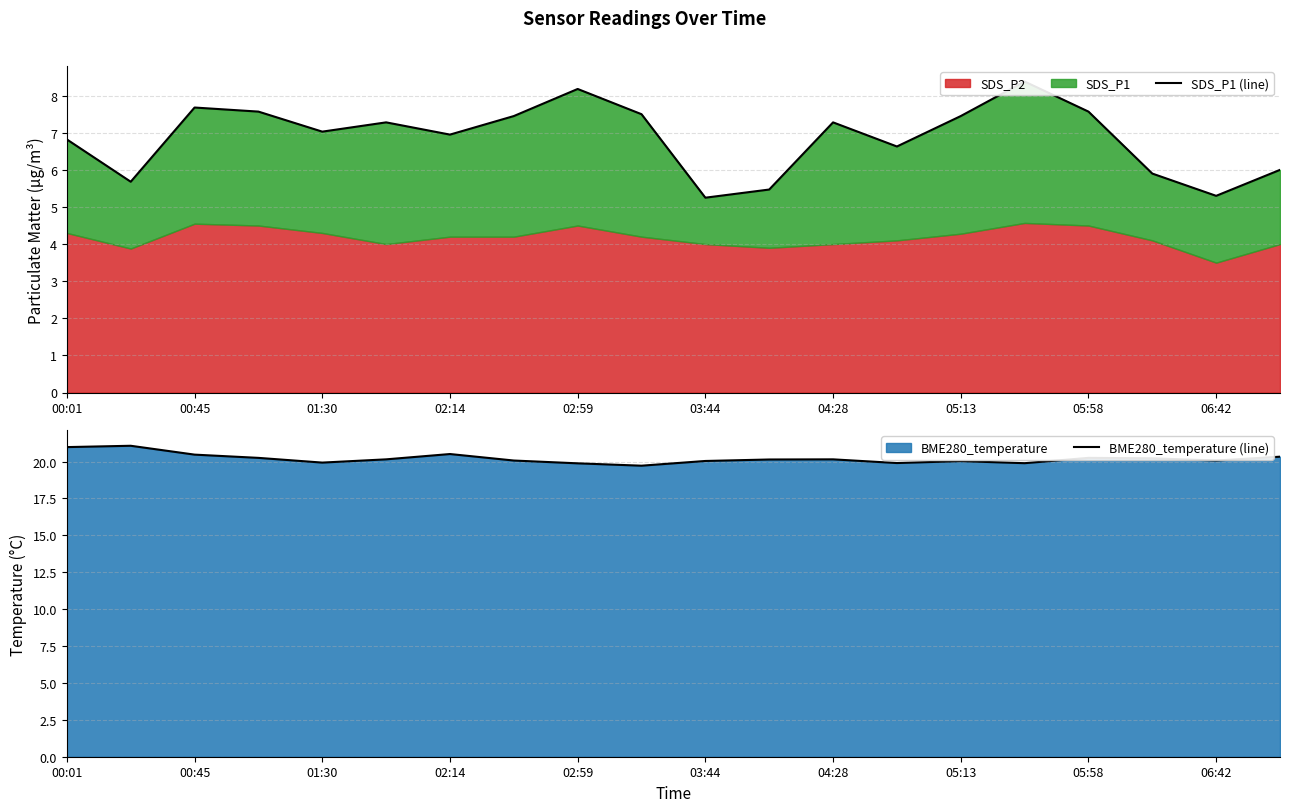

Which series has the widest spread of values?

SDS_P1 (line)